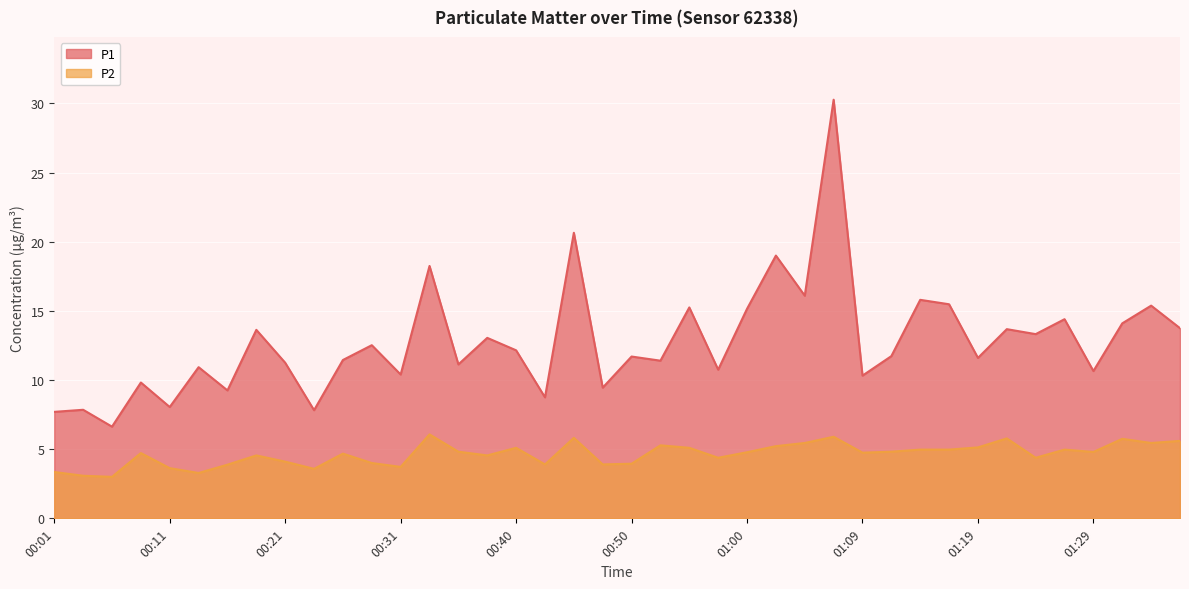

True or false: P2 and P1 cross at least once.

False